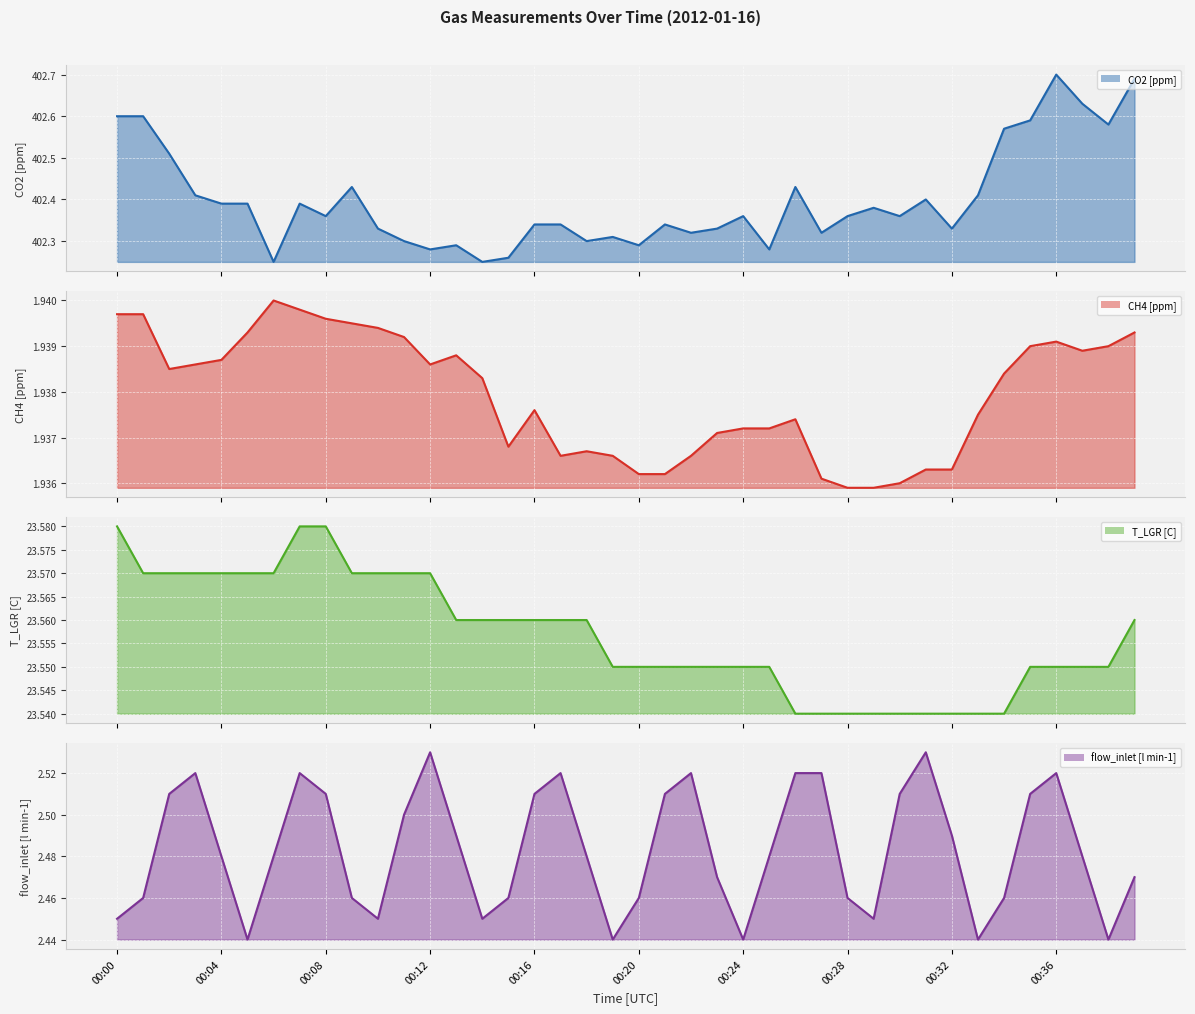

What is the value of the flow_inlet [l min-1] point at the 13th from the left?

2.5